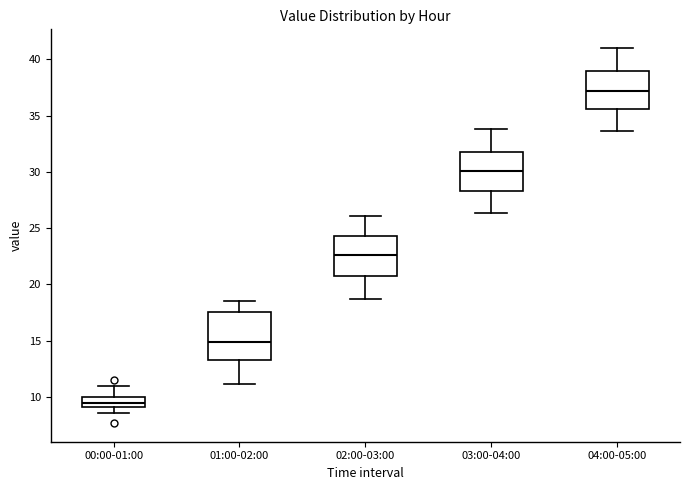

Which box's median line is the highest?

04:00-05:00